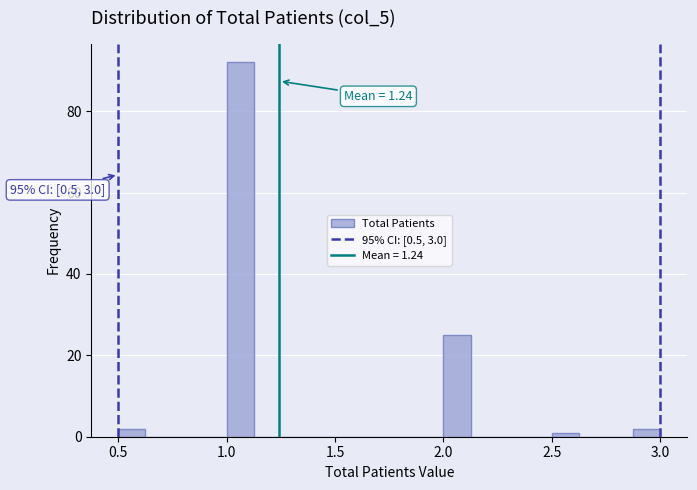

Around what value on the x-axis is the tallest bar? Give the approximate position of its centre, as read against the axis.

1.05